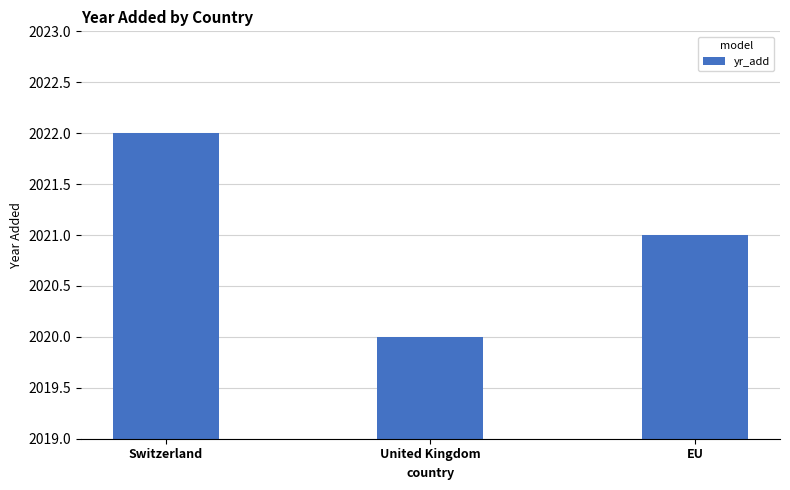

What position from the left is United Kingdom?

2